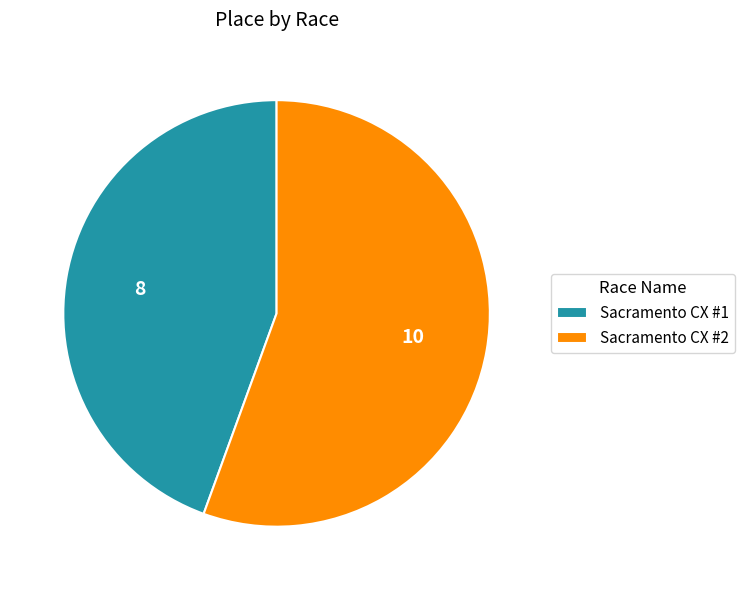

Rank the categories by value from highest to lowest.

Sacramento CX #2, Sacramento CX #1